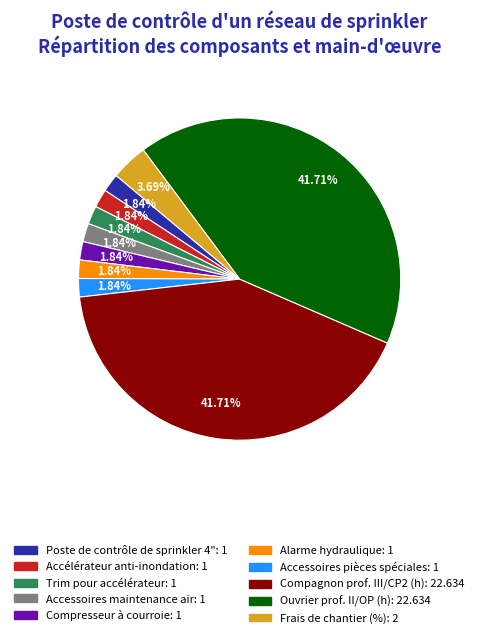

Is there a majority slice in this chart?

No